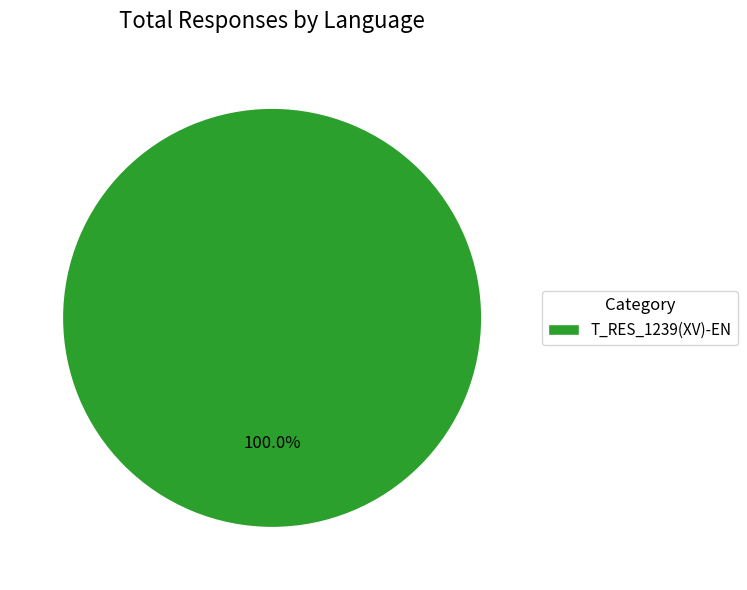

Rank the categories by value from lowest to highest.

T_RES_1239(XV)-EN